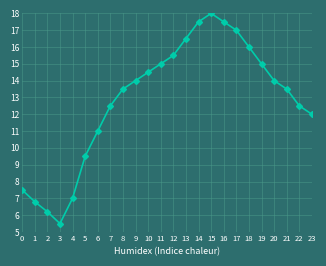

Reading left to right, what are all the values shown in this chart?

0=7.5	1=6.8	2=6.2	3=5.5	4=7.0	5=9.5	6=11.0	7=12.5	8=13.5	9=14.0	10=14.5	11=15.0	12=15.5	13=16.5	14=17.5	15=18.0	16=17.5	17=17.0	18=16.0	19=15.0	20=14.0	21=13.5	22=12.5	23=12.0